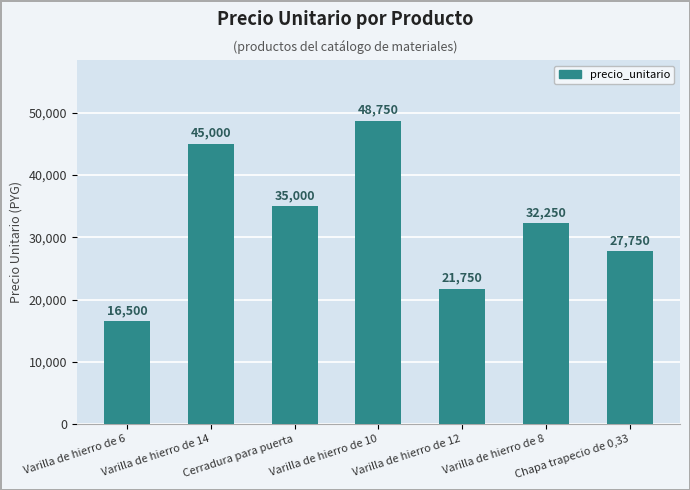

The chart shows a value of 11050 at Varilla de hierro de 6. True or false?

False